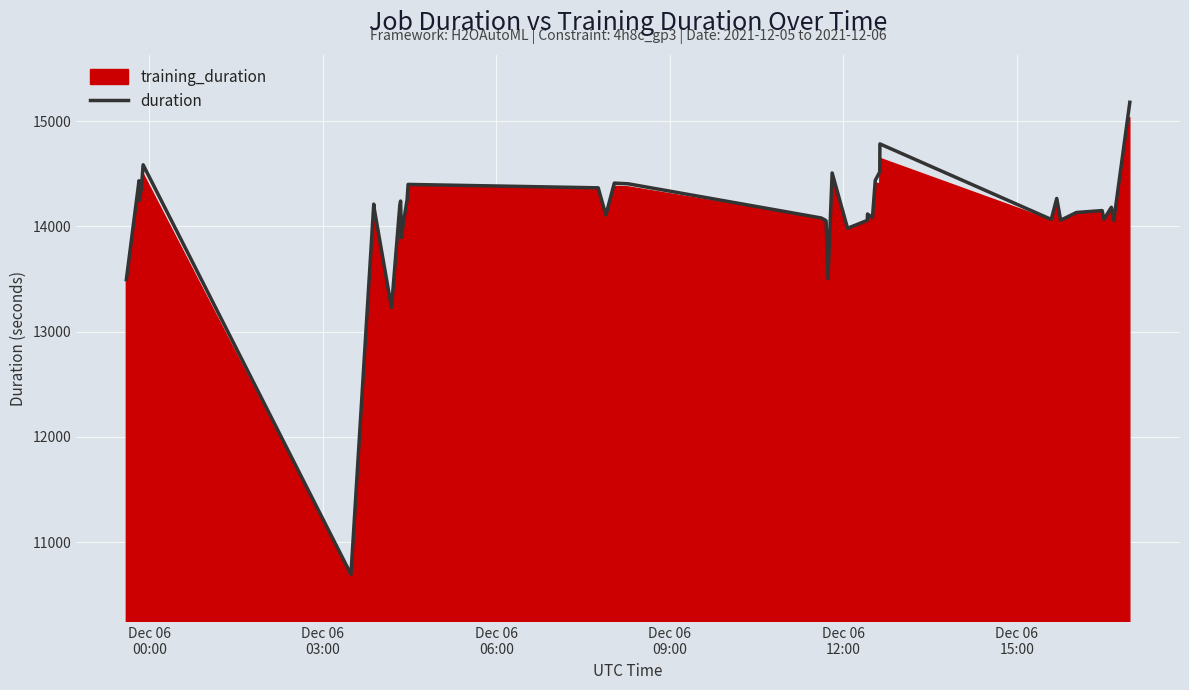

What is the minimum value for duration?

10693.2